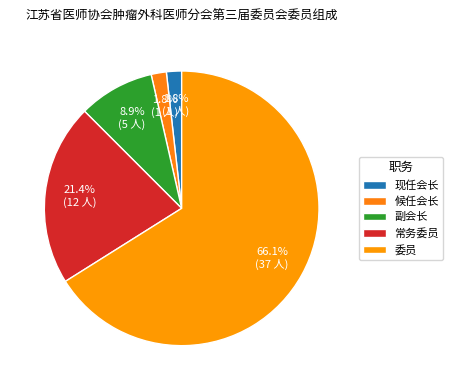

The 委员 slice represents 66% of the pie. True or false?

True